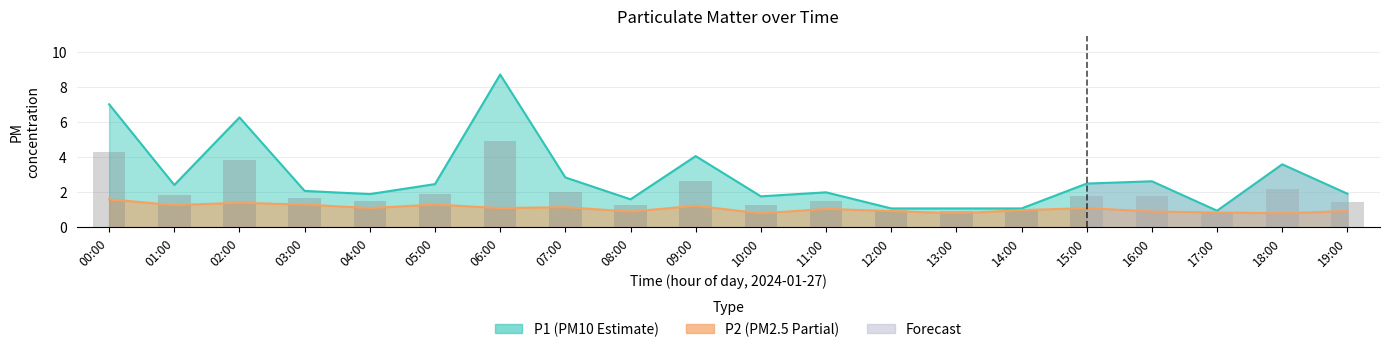

Rank the categories by value from highest to lowest.

06:00, 00:00, 02:00, 09:00, 18:00, 07:00, 05:00, 01:00, 15:00, 16:00, 03:00, 11:00, 04:00, 19:00, 10:00, 08:00, 14:00, 12:00, 13:00, 17:00